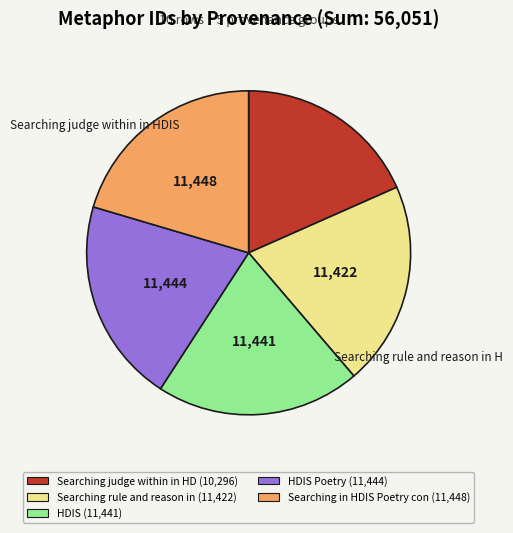

Does any single category account for the majority?

No